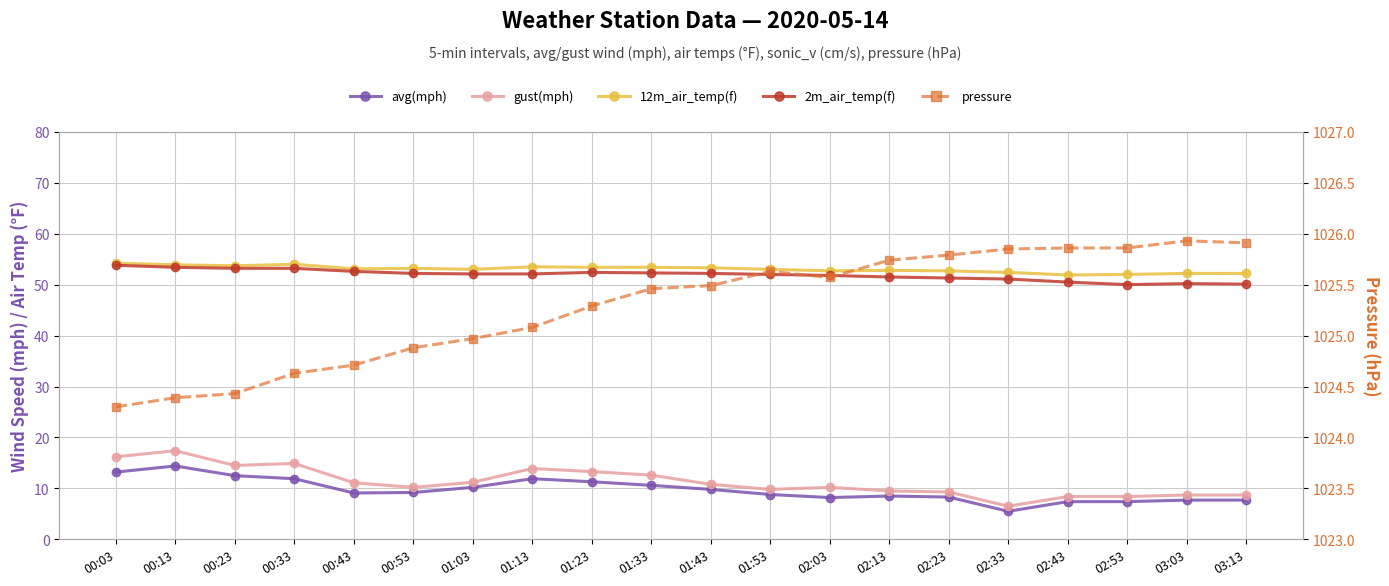

What is the sum of all pressure values?

20505.8